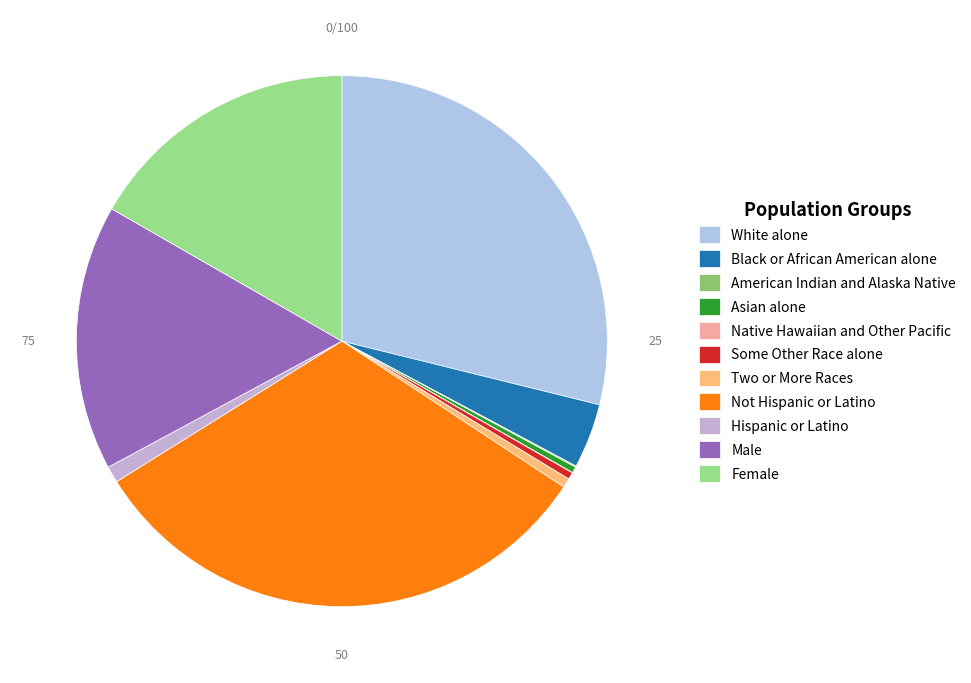

To the nearest percent, what percentage of the pie is Two or More Races?

1%